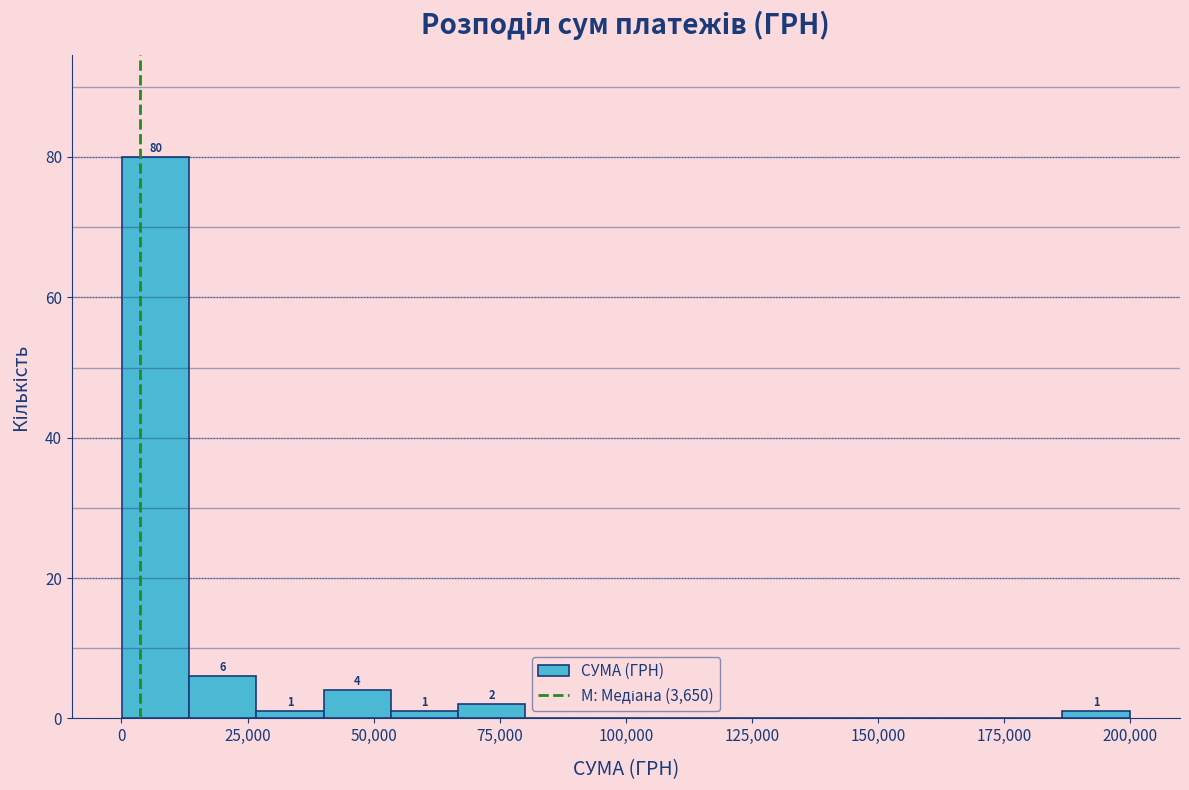

Around what value on the x-axis is the tallest bar? Give the approximate position of its centre, as read against the axis.

5000